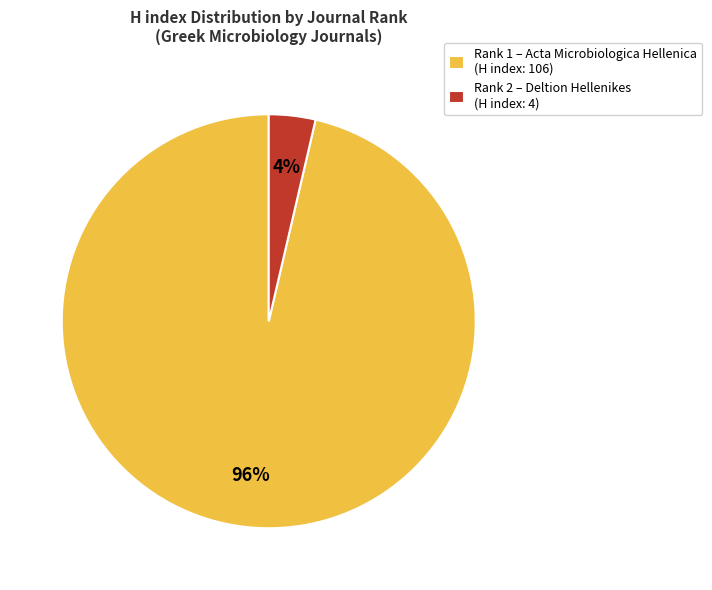

Do Rank 2 – Deltion Hellenikes (H index: 4) and Rank 1 – Acta Microbiologica Hellenica (H index: 106) together represent more than half of the pie?

Yes